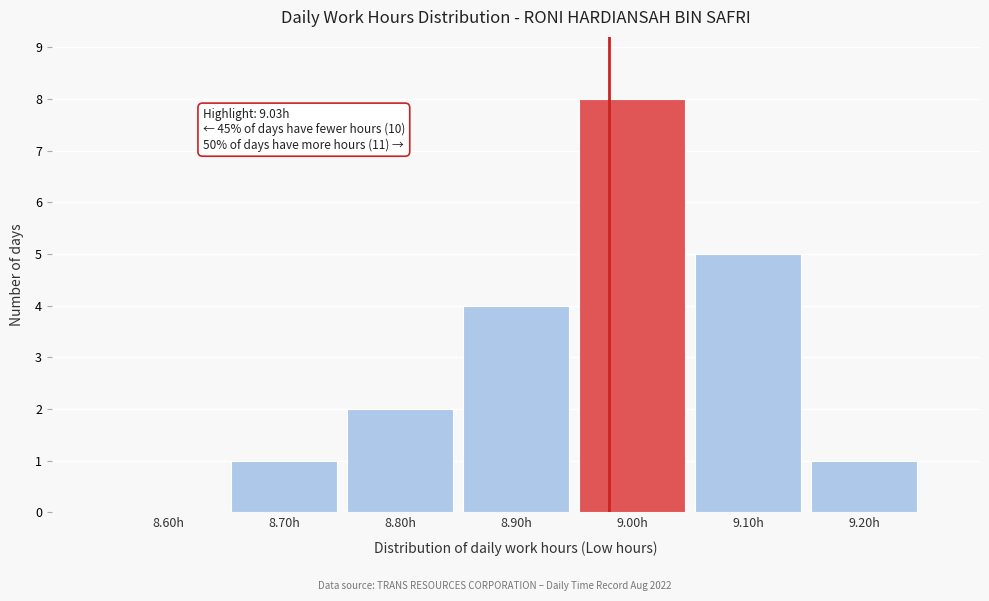

Reading left to right, transcribe all the data shown in this chart.

8.60h=0	8.70h=1	8.80h=2	8.90h=4	9.00h=8	9.10h=5	9.20h=1